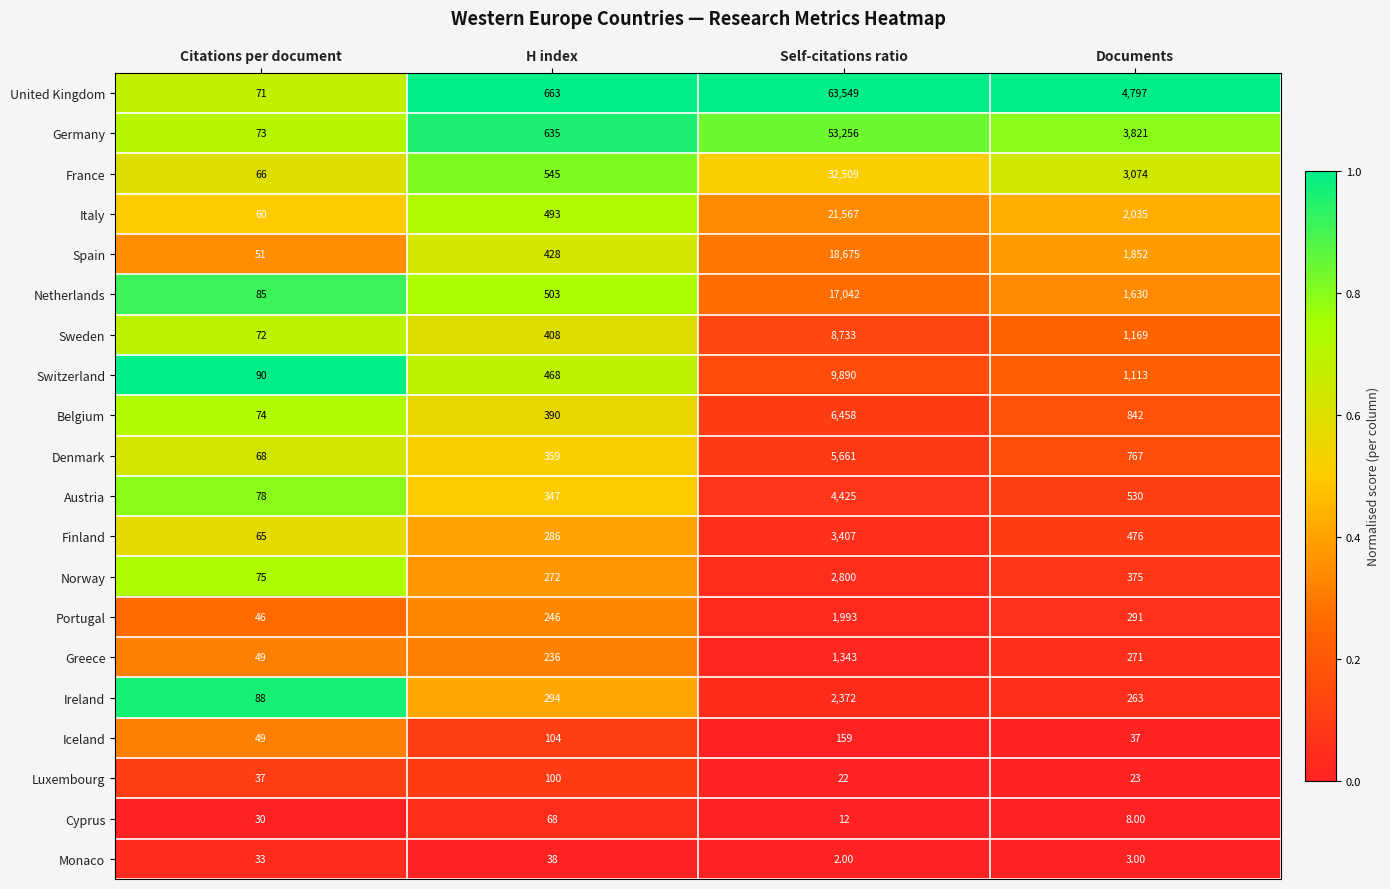

Between H index and Self-citations ratio, which series saw the biggest shift?

United Kingdom